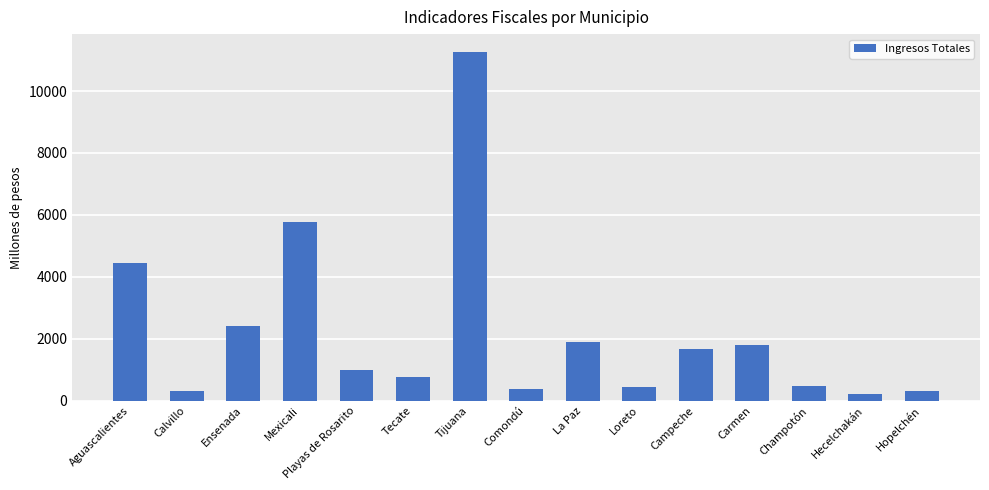

What is the difference between the maximum and minimum values?

11058.7